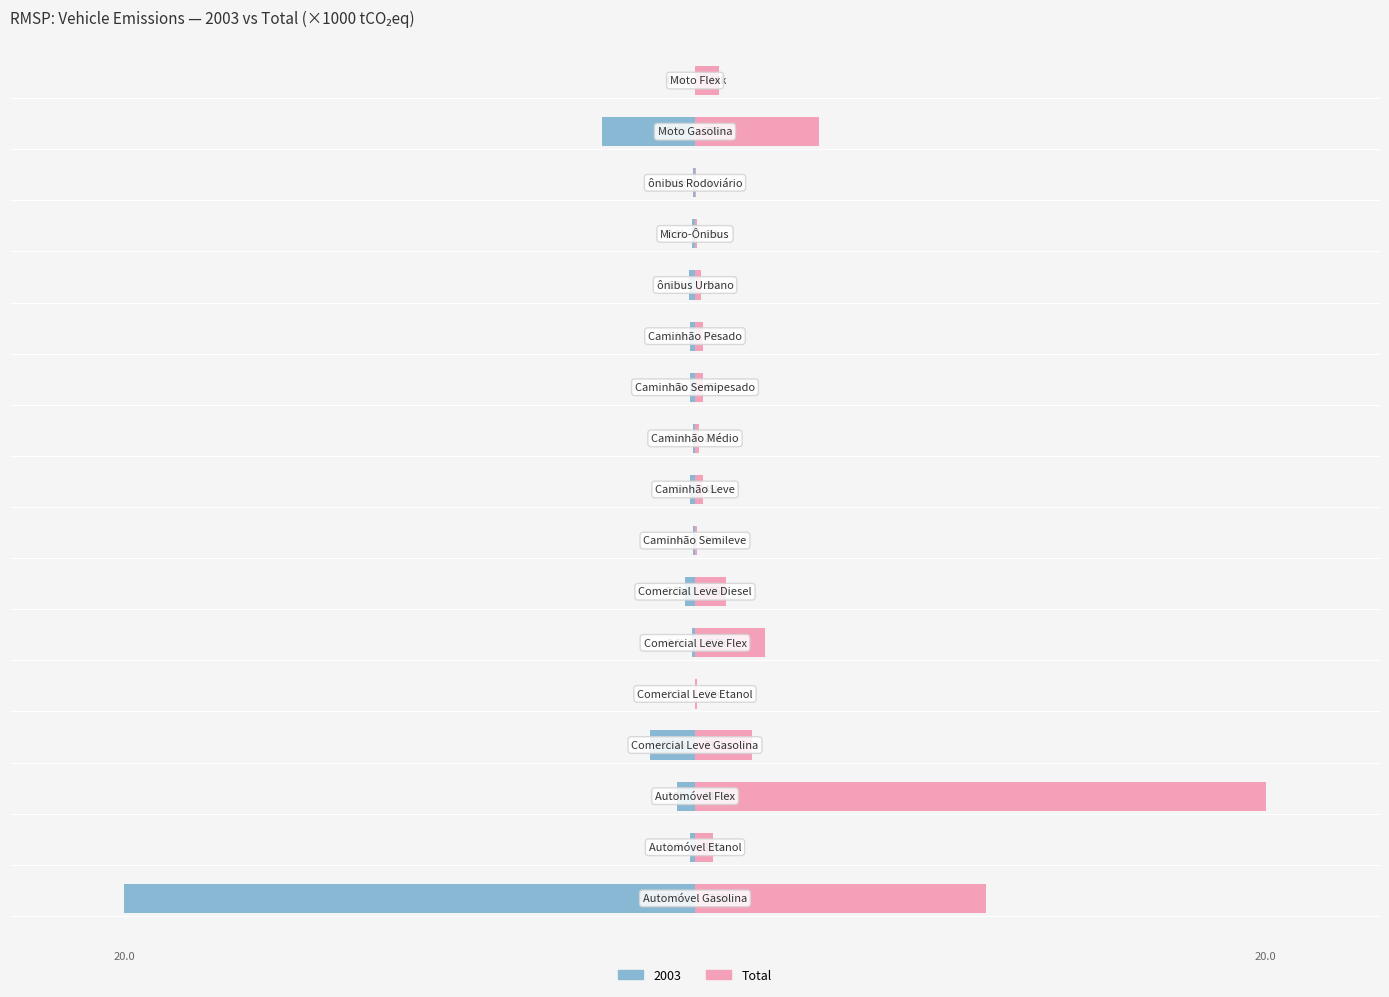

Rank the categories by value from lowest to highest.

14, 4, 7, 13, 9, 12, 8, 10, 11, 1, 16, 6, 3, 5, 15, 0, 2